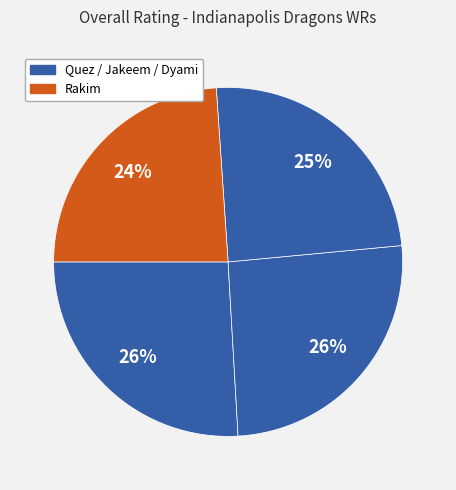

How many slices are in this pie chart?

4